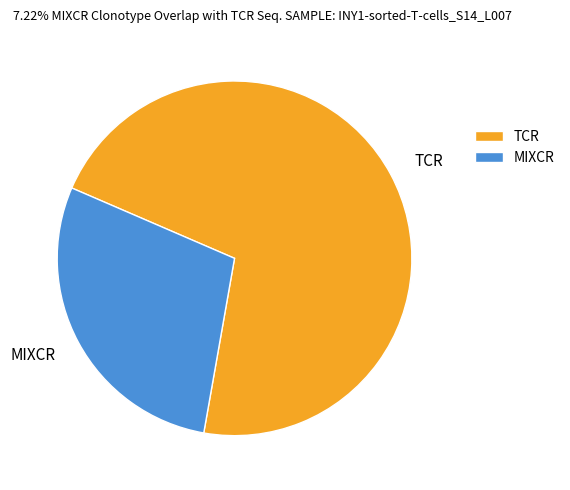

Is there a majority slice in this chart?

Yes